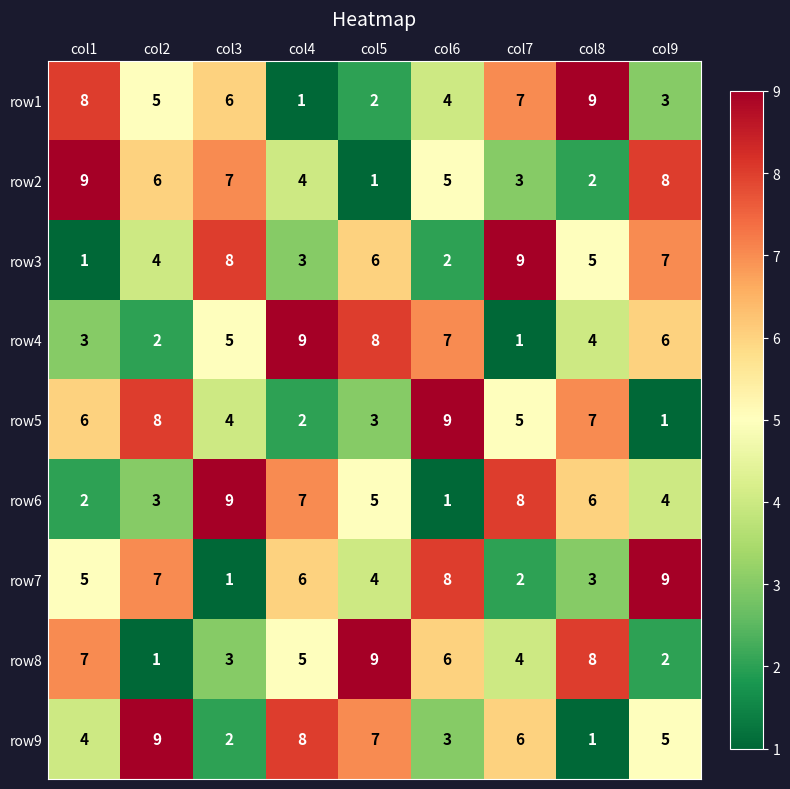

Where does the row8 series first go above 5?

col1